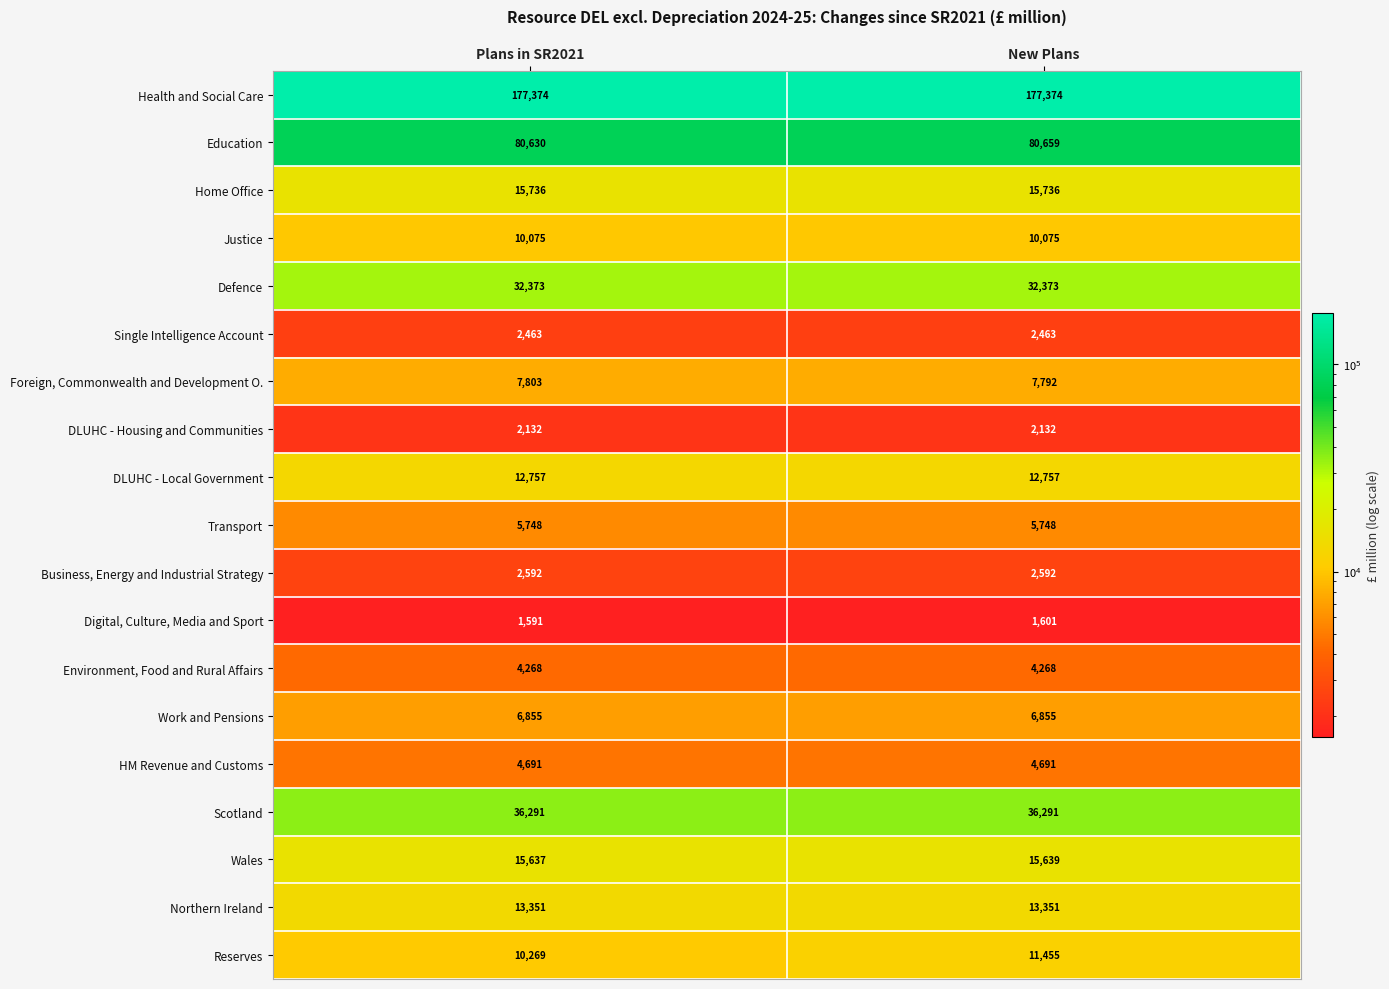

Read the Defence value at Plans in SR2021.

32373